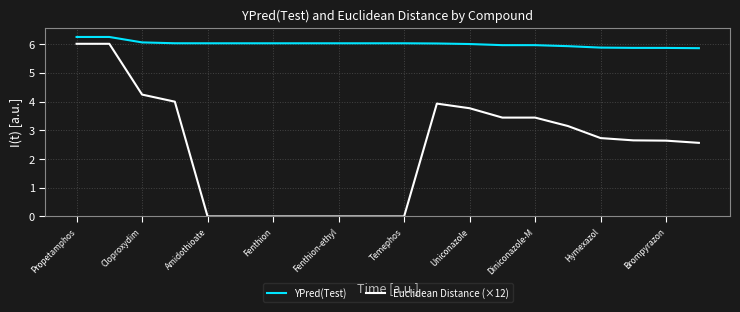

Which series has the largest range (max minus min)?

Euclidean Distance (×12)